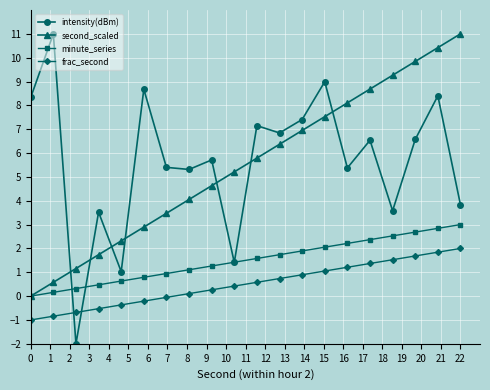

What is the difference between the maximum and minimum values in the intensity(dBm) series?

13.0